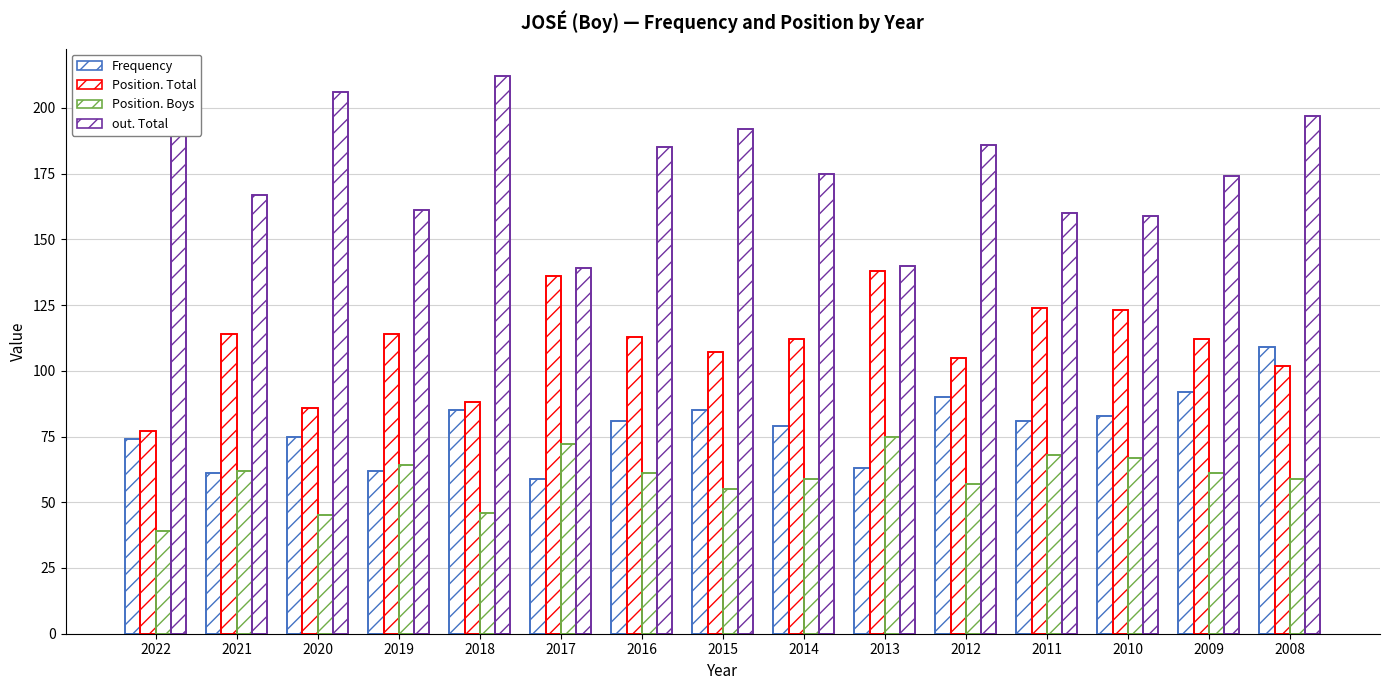

What is the average value of the out. Total series?

177